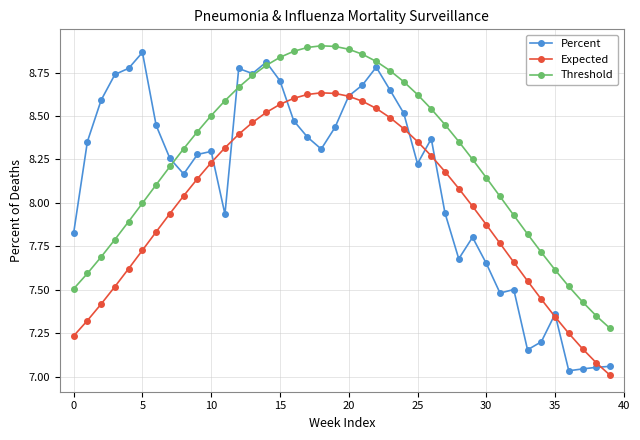

Which series has the largest range (max minus min)?

Percent